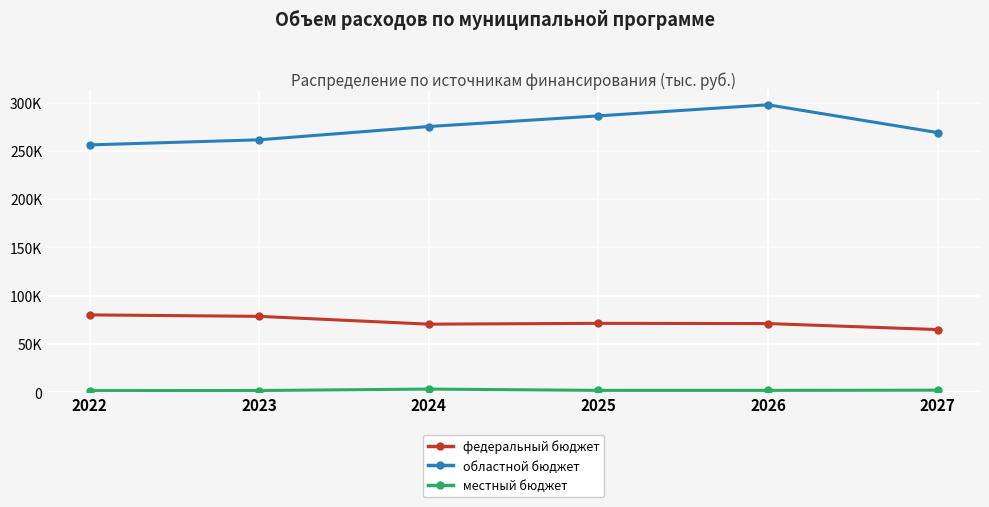

What is the minimum value for местный бюджет?

1810.9